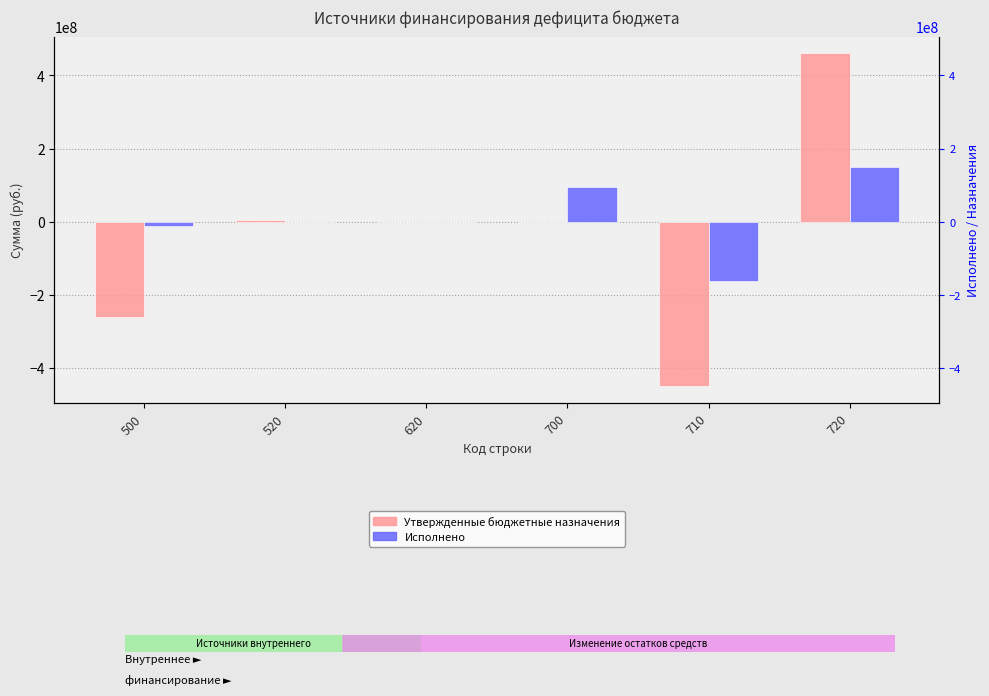

Rank the series at 720 from highest to lowest value.

Утвержденные бюджетные назначения, Исполнено